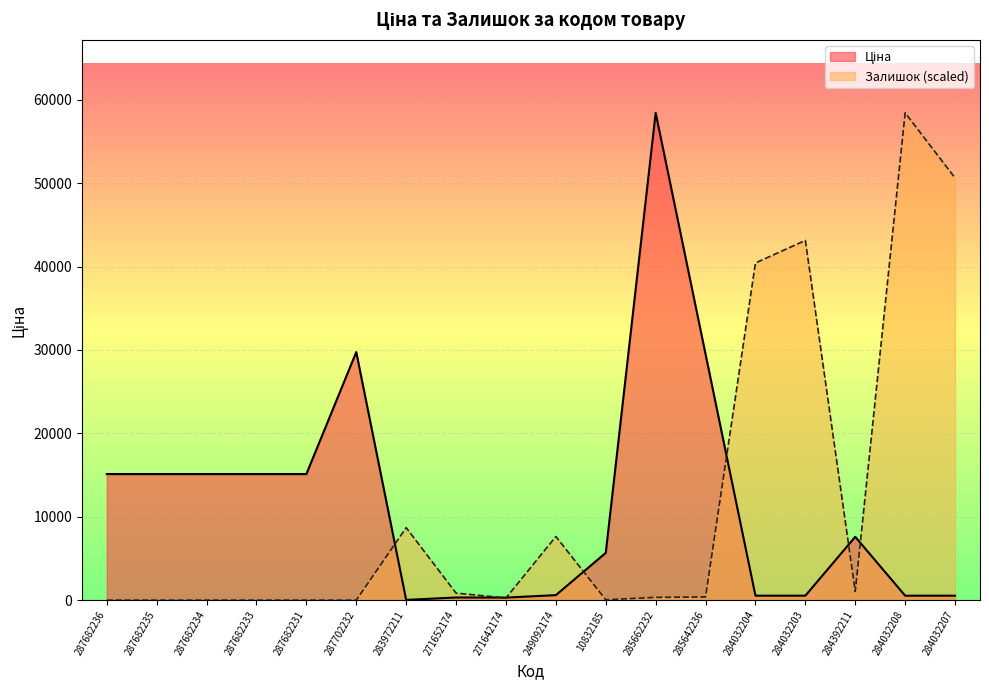

What is the difference between the highest and lowest values at 284392211?

6557.9